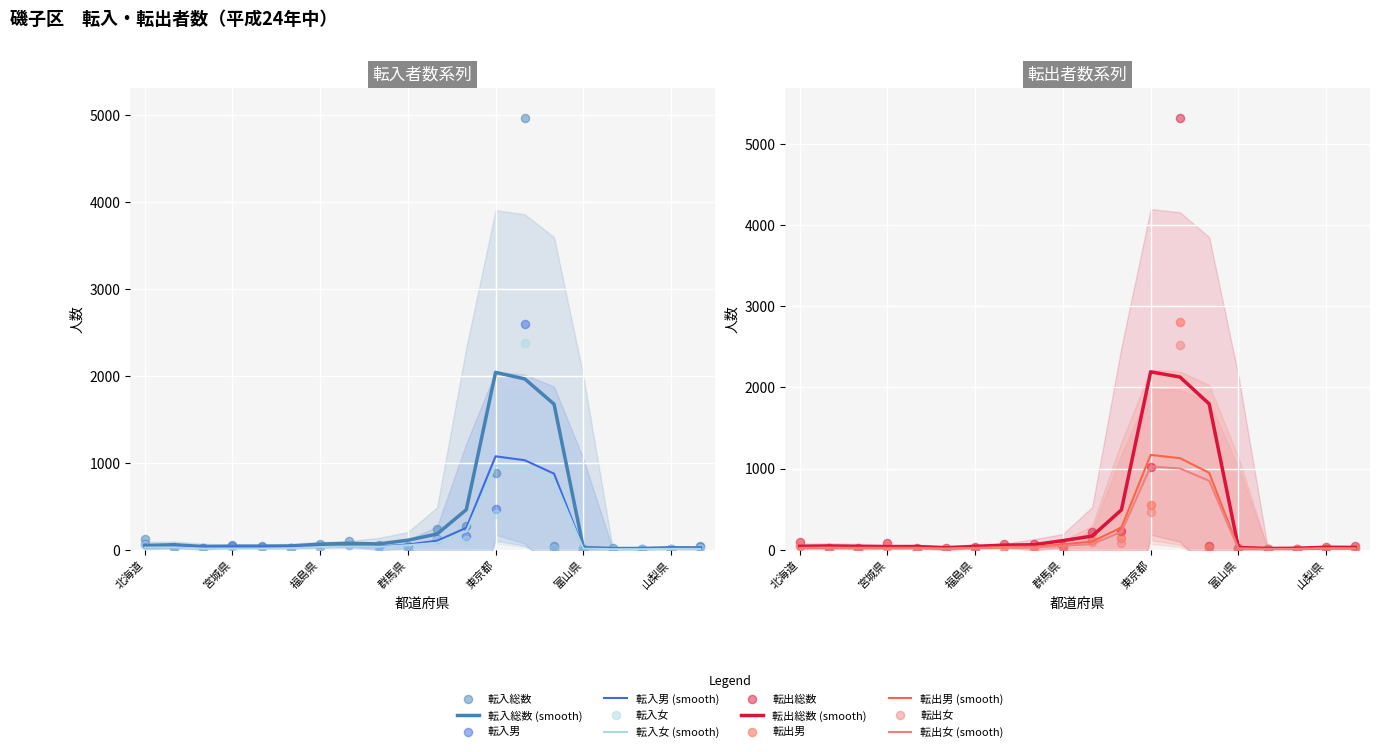

Which series has the largest Y range (max minus min)?

転出総数